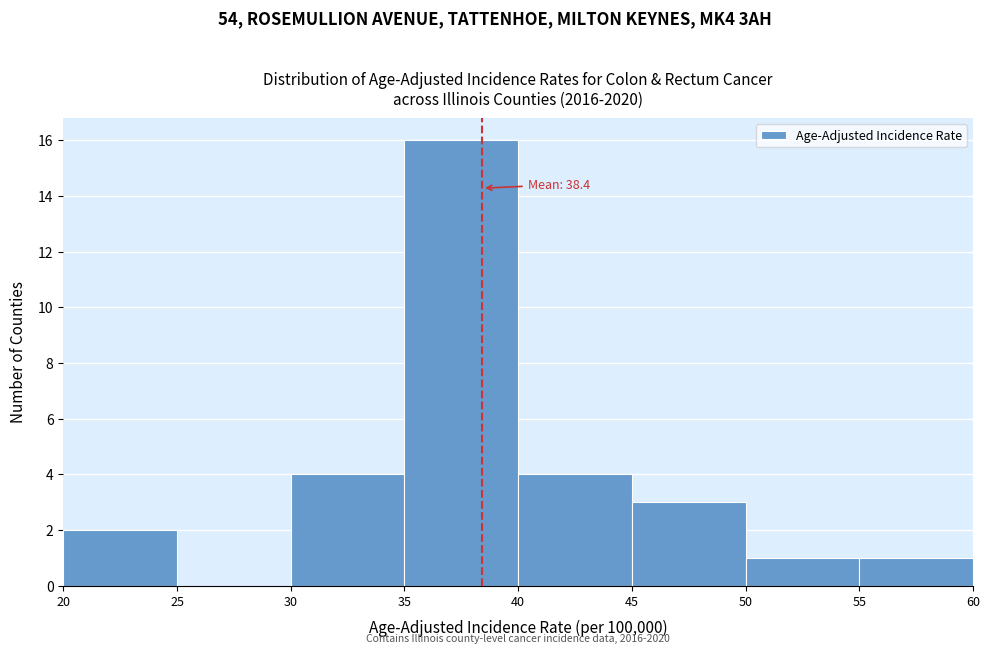

Over which range of the x-axis is the bar tallest?

35 to 40